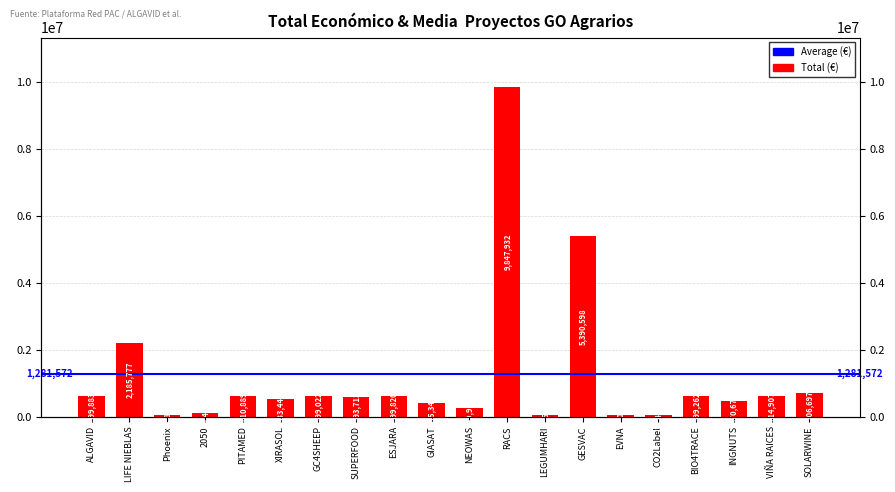

At which category does the chart reach its peak across all series?

RACS